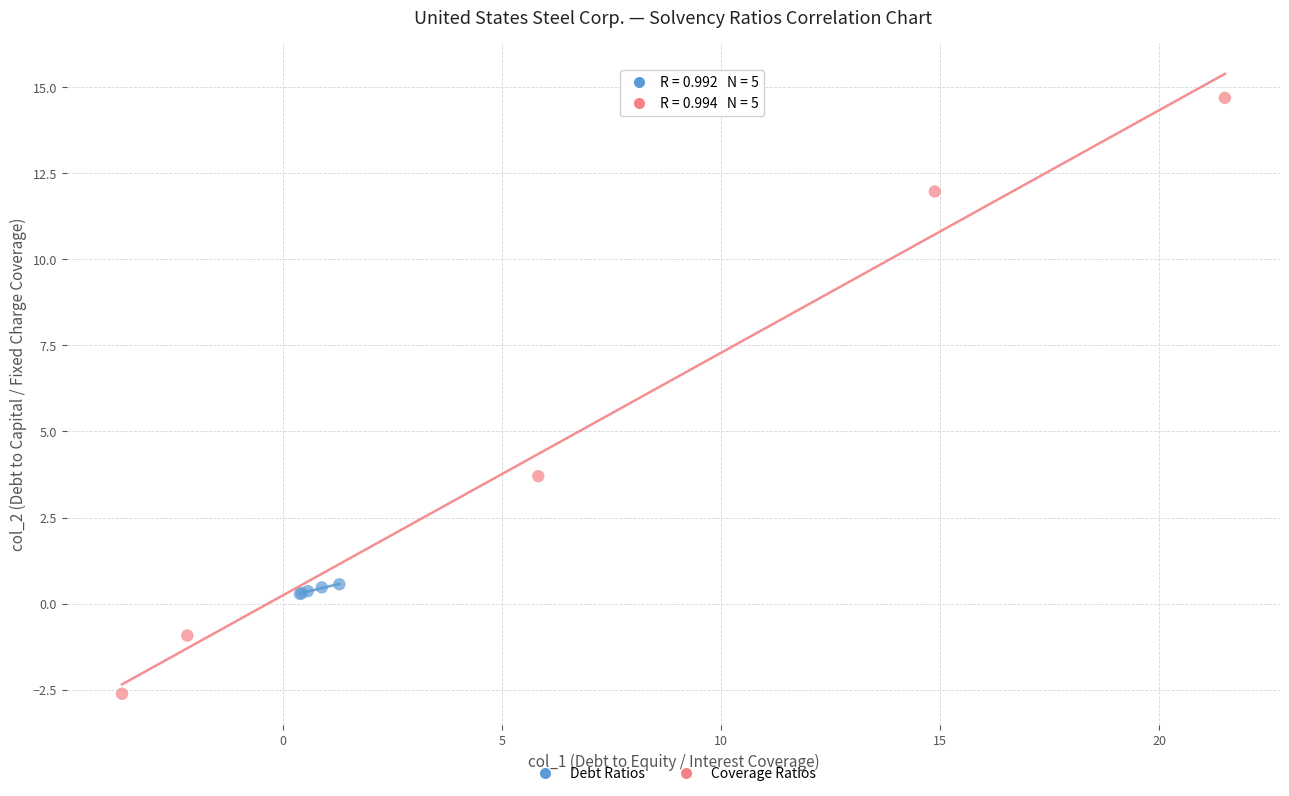

Which series contains the lowest Y value?

Coverage Ratios